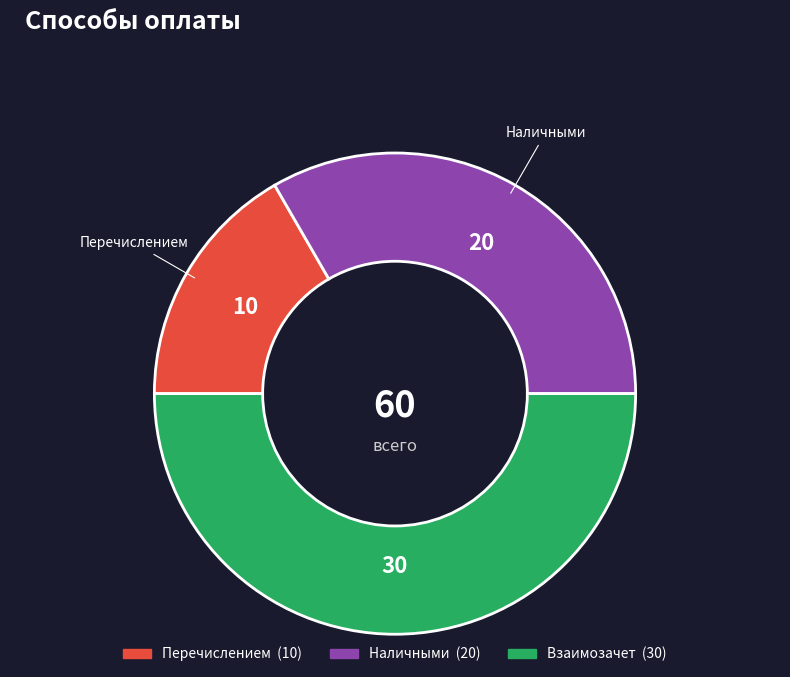

How many segments does this pie chart have?

3